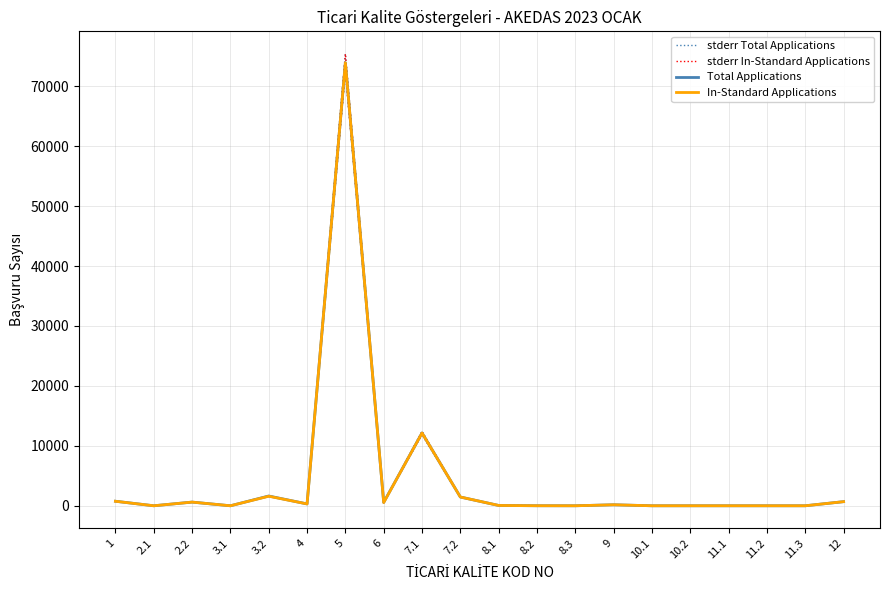

True or false: Total Applications and In-Standard Applications intersect in this chart.

False